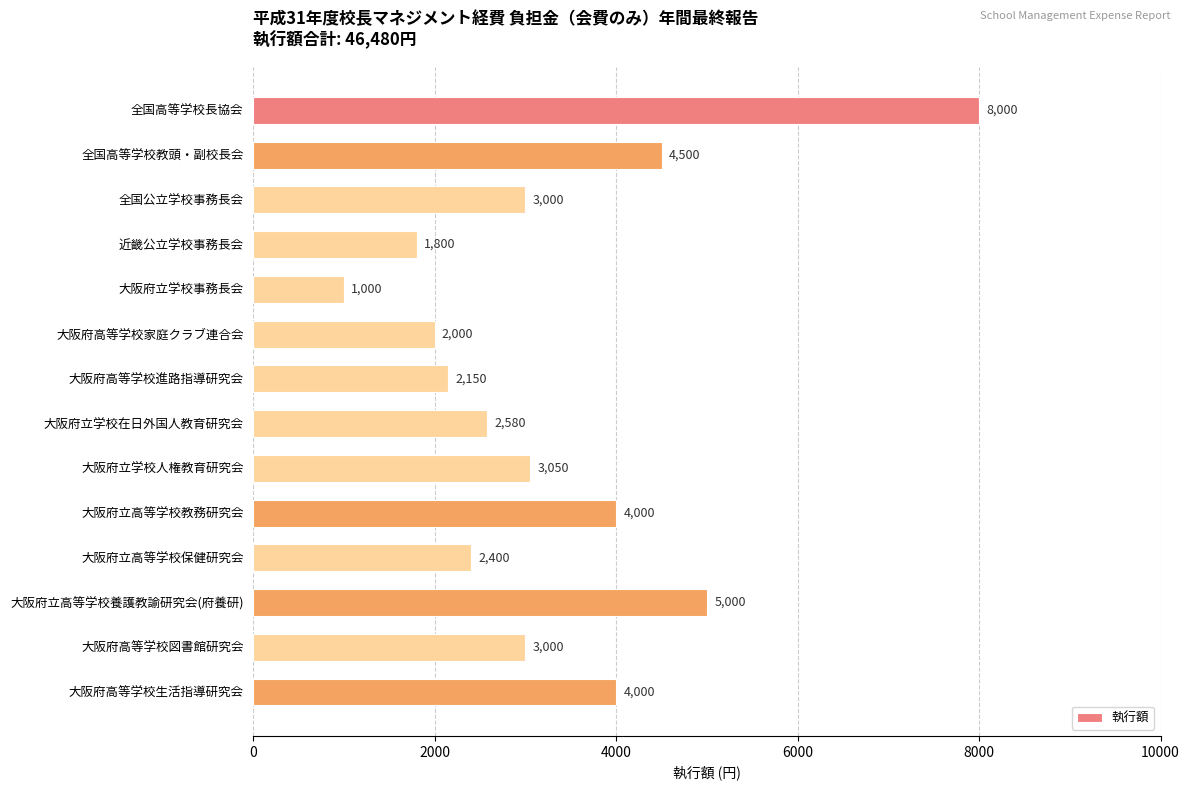

What is the difference between the maximum and second lowest values?

6200